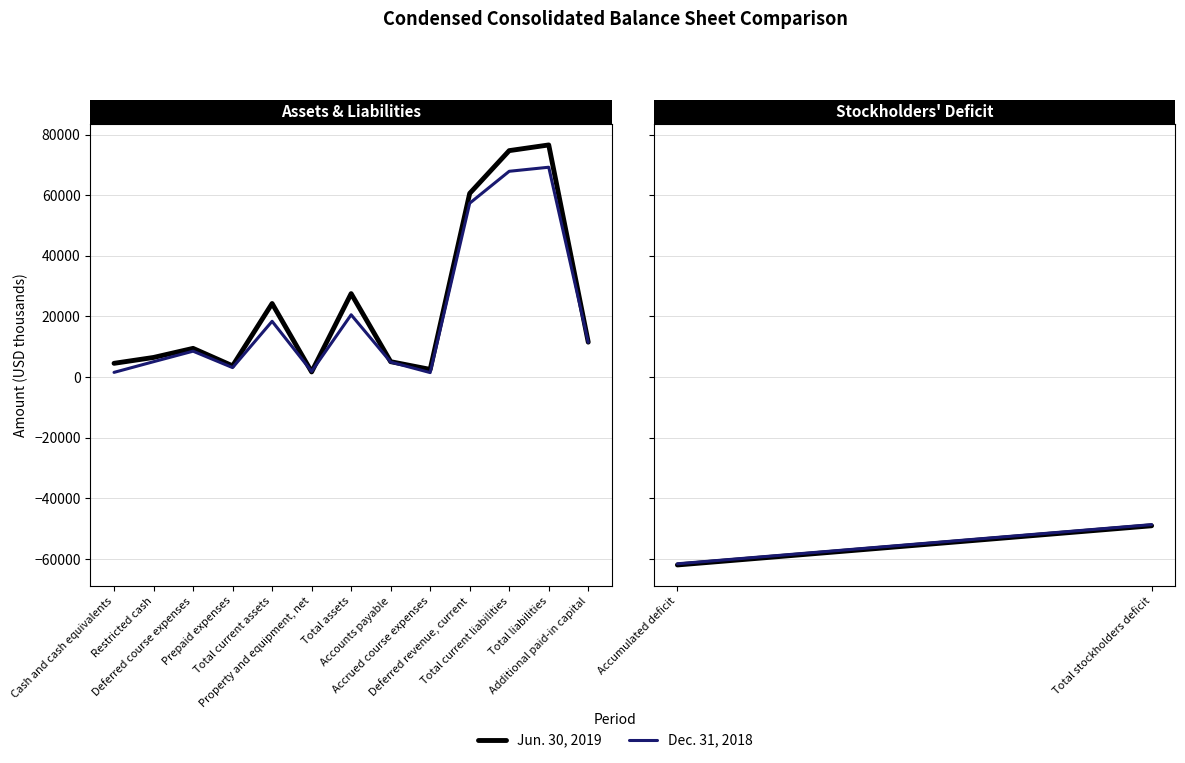

Rank the series by their maximum value, from lowest to highest.

Dec. 31, 2018, Jun. 30, 2019